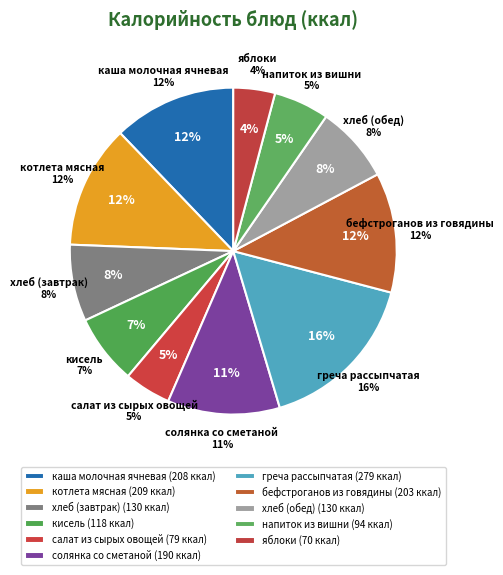

How many segments does this pie chart have?

11